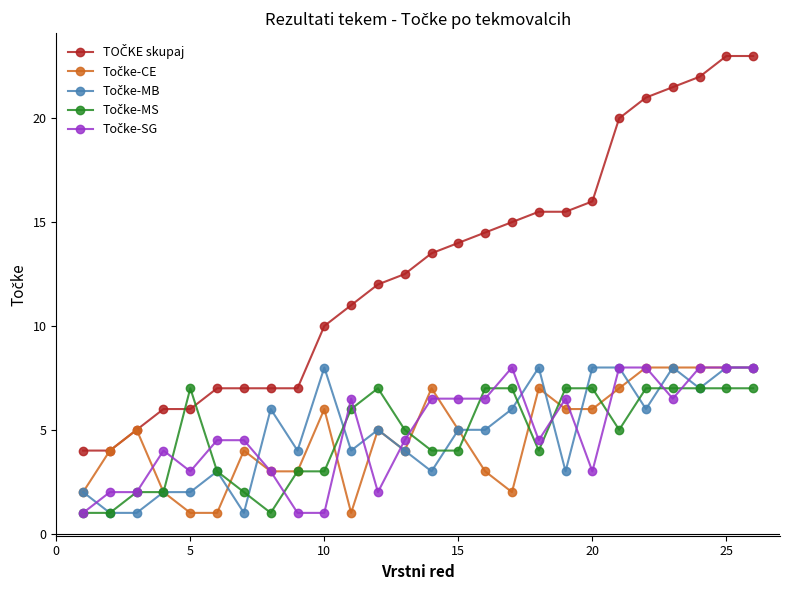

What is the greatest value displayed?

23.0